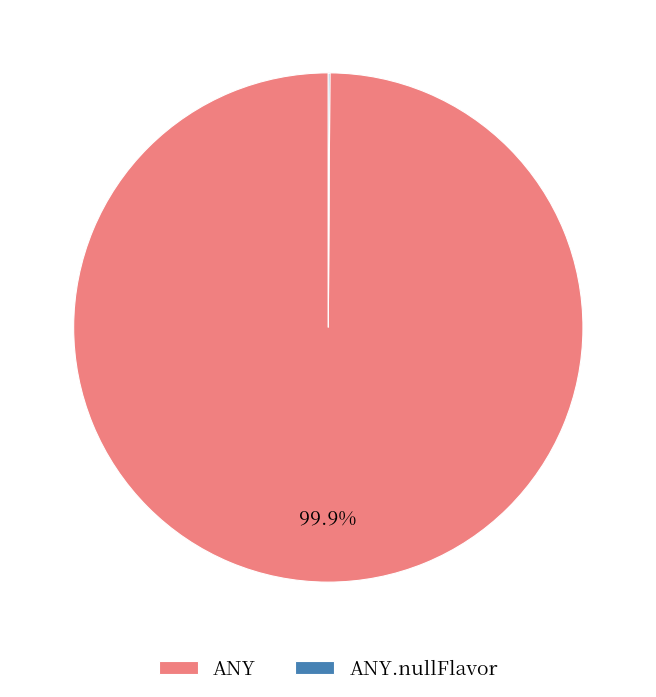

The ANY slice represents 100% of the pie. True or false?

True